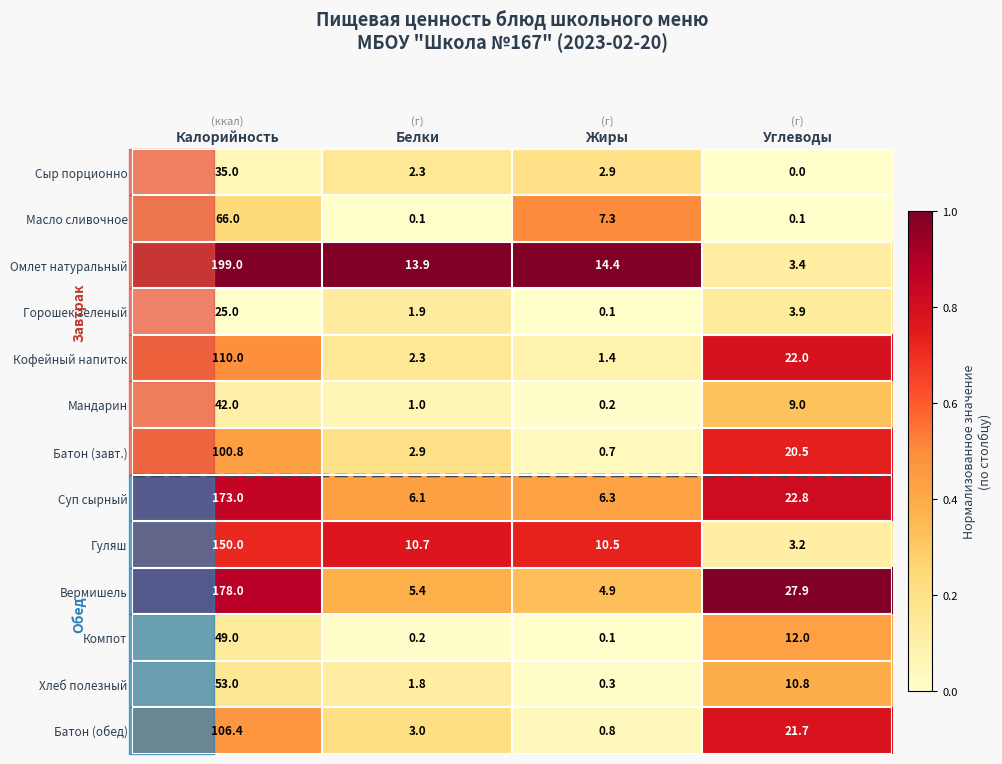

What is the difference between the maximum and minimum values in the Сыр порционно series?

35.0